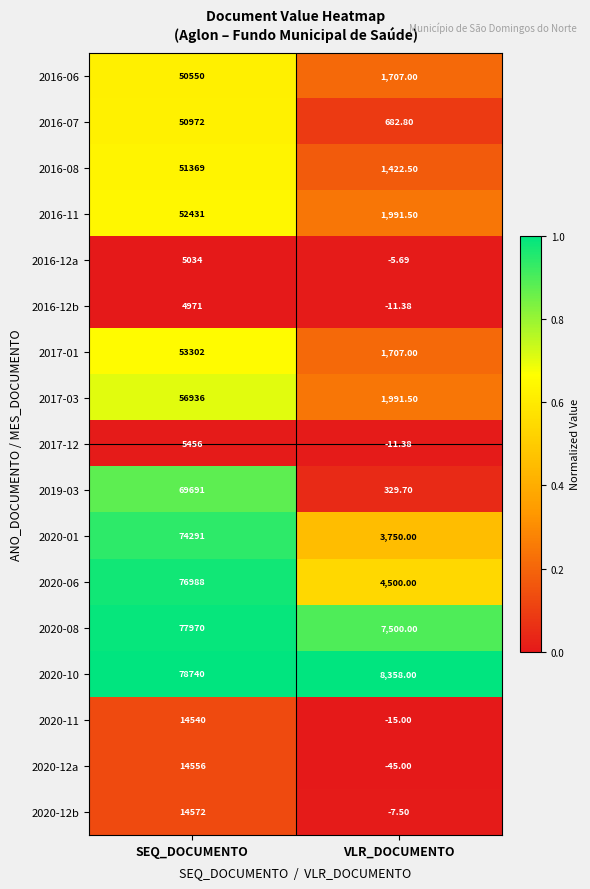

At how many categories does at least one series exceed 0?

2